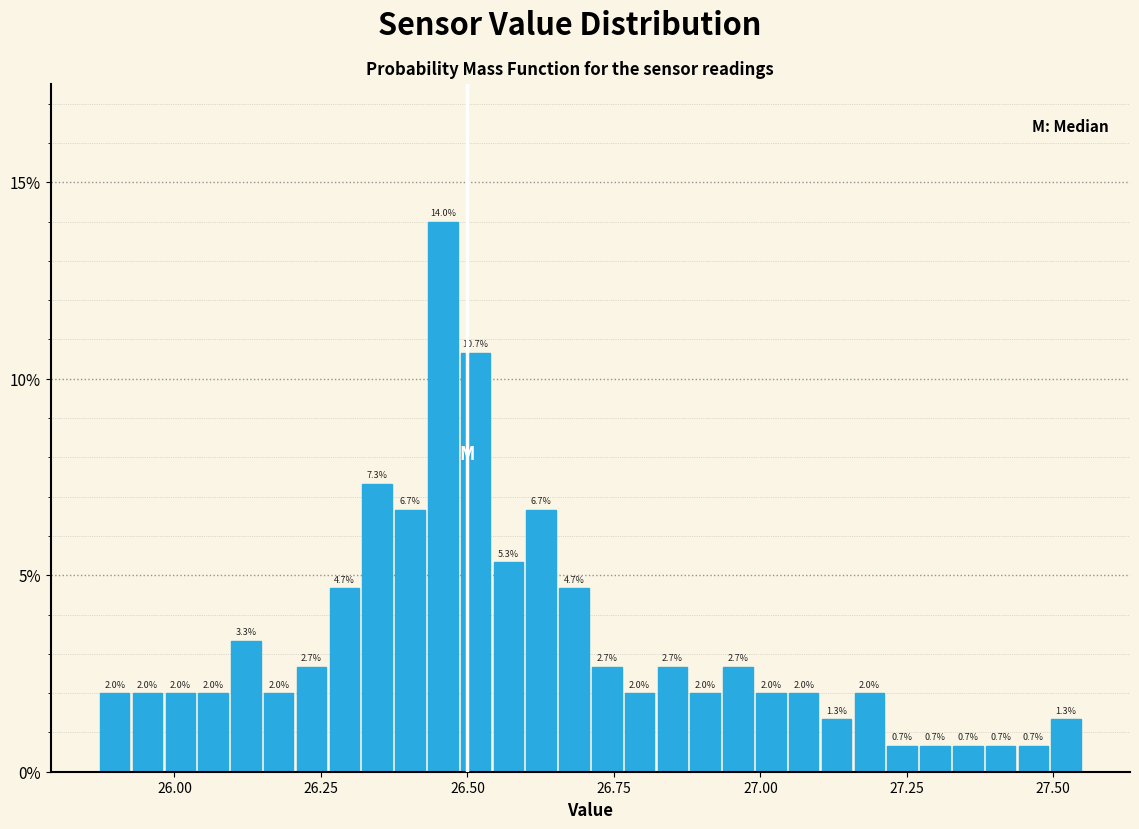

Read against the x-axis, roughly where is the centre of the tallest bar?

26.45